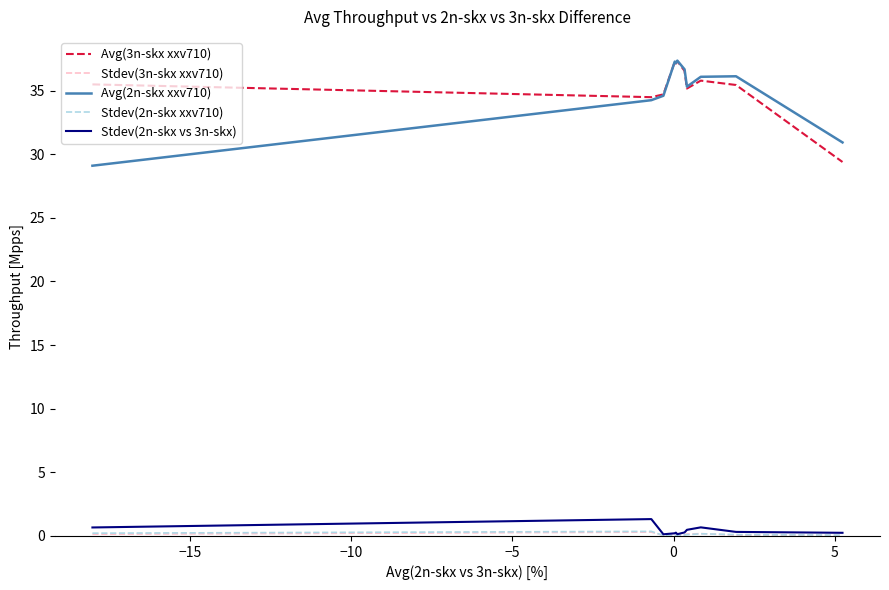

What is the maximum value shown in the chart?

37.4